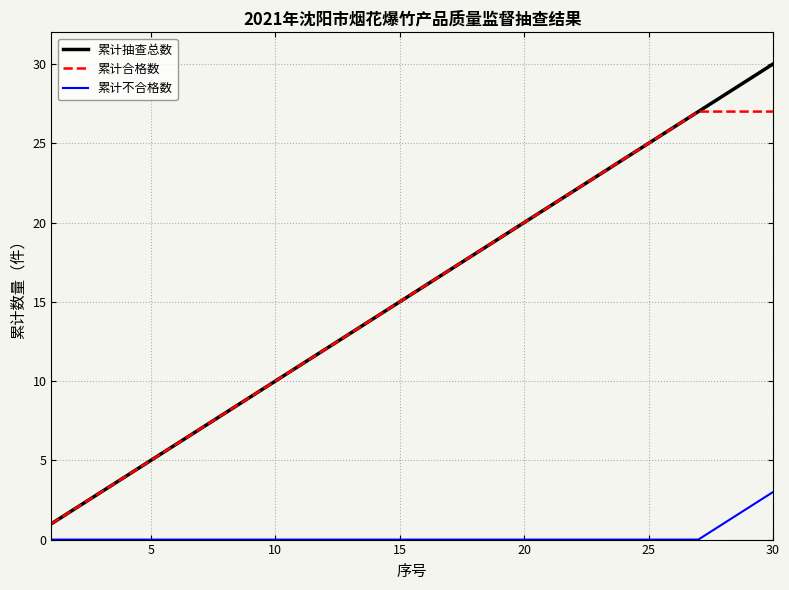

Which series has the widest spread of values?

累计抽查总数